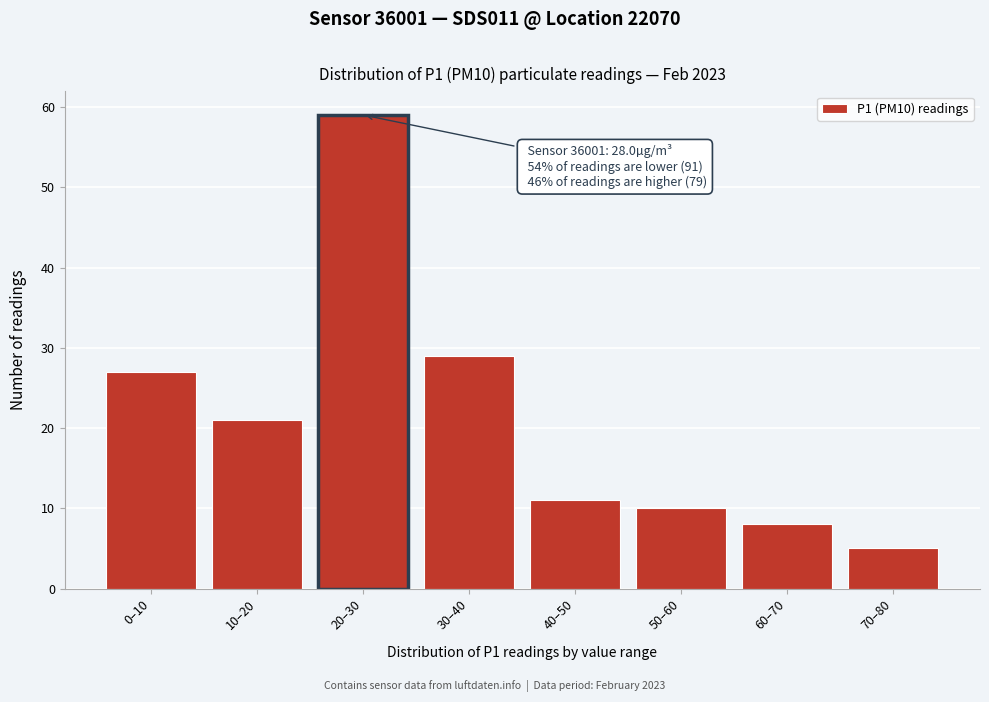

Reading left to right, extract all data points from this chart.

27	21	59	29	11	10	8	5